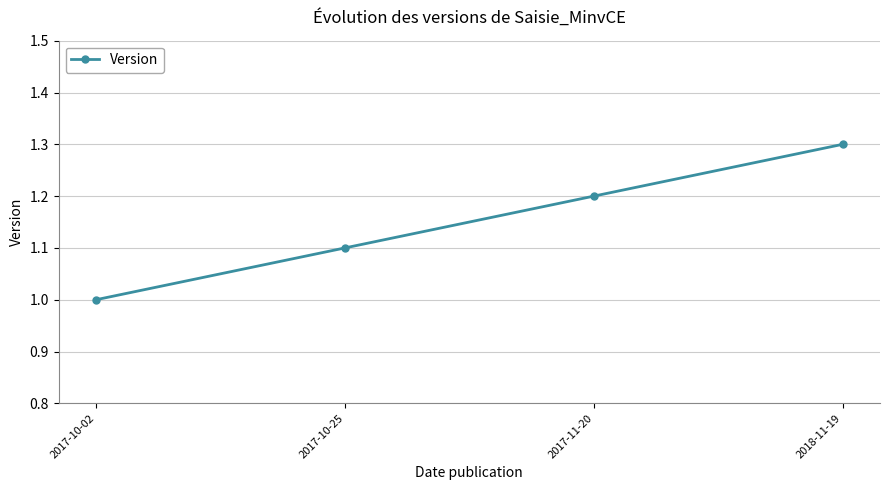

True or false: there are more than 0 points higher than both neighbors.

False